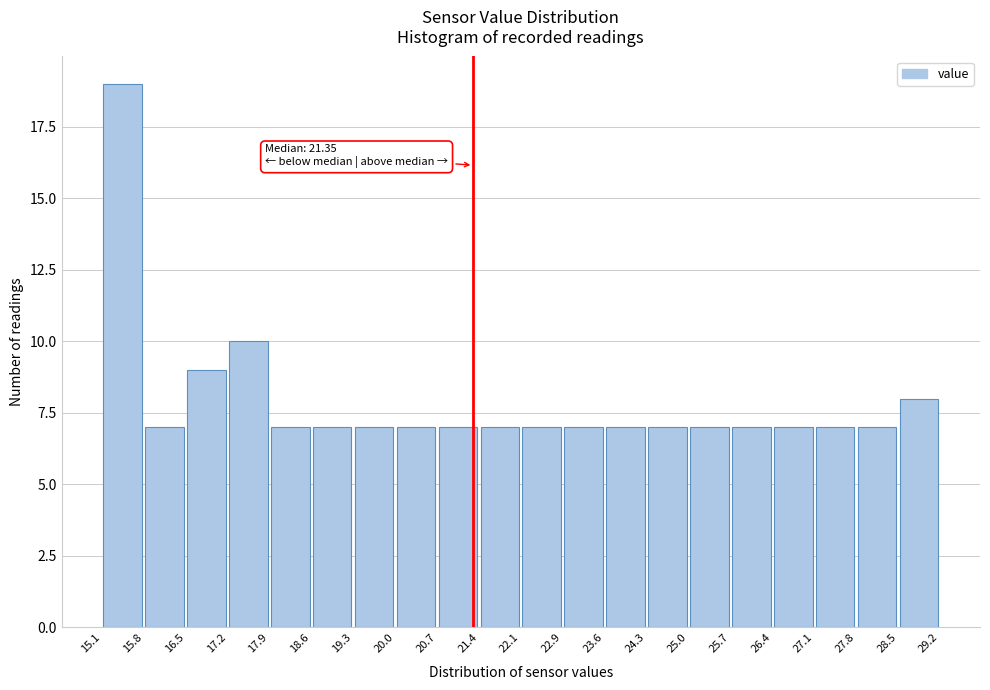

Over which range of the x-axis is the bar tallest?

15.1 to 15.8